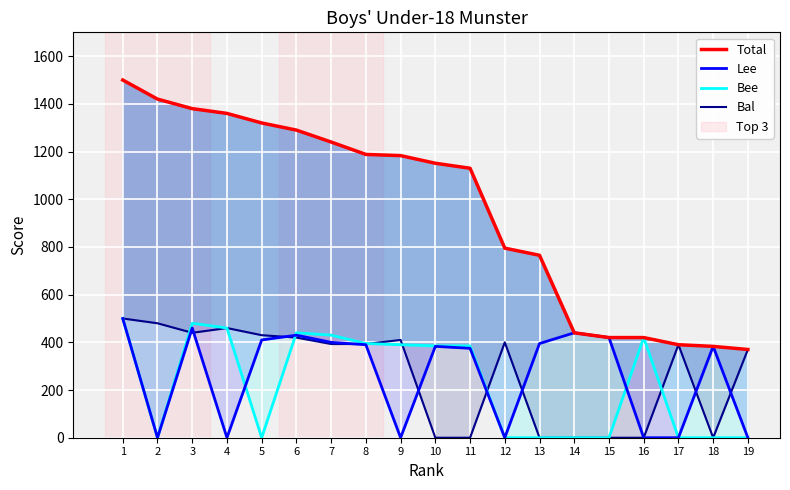

List the labels in order of Bee value, largest first.

1, 3, 4, 6, 7, 16, 8, 9, 10, 11, 2, 5, 12, 13, 14, 15, 17, 18, 19